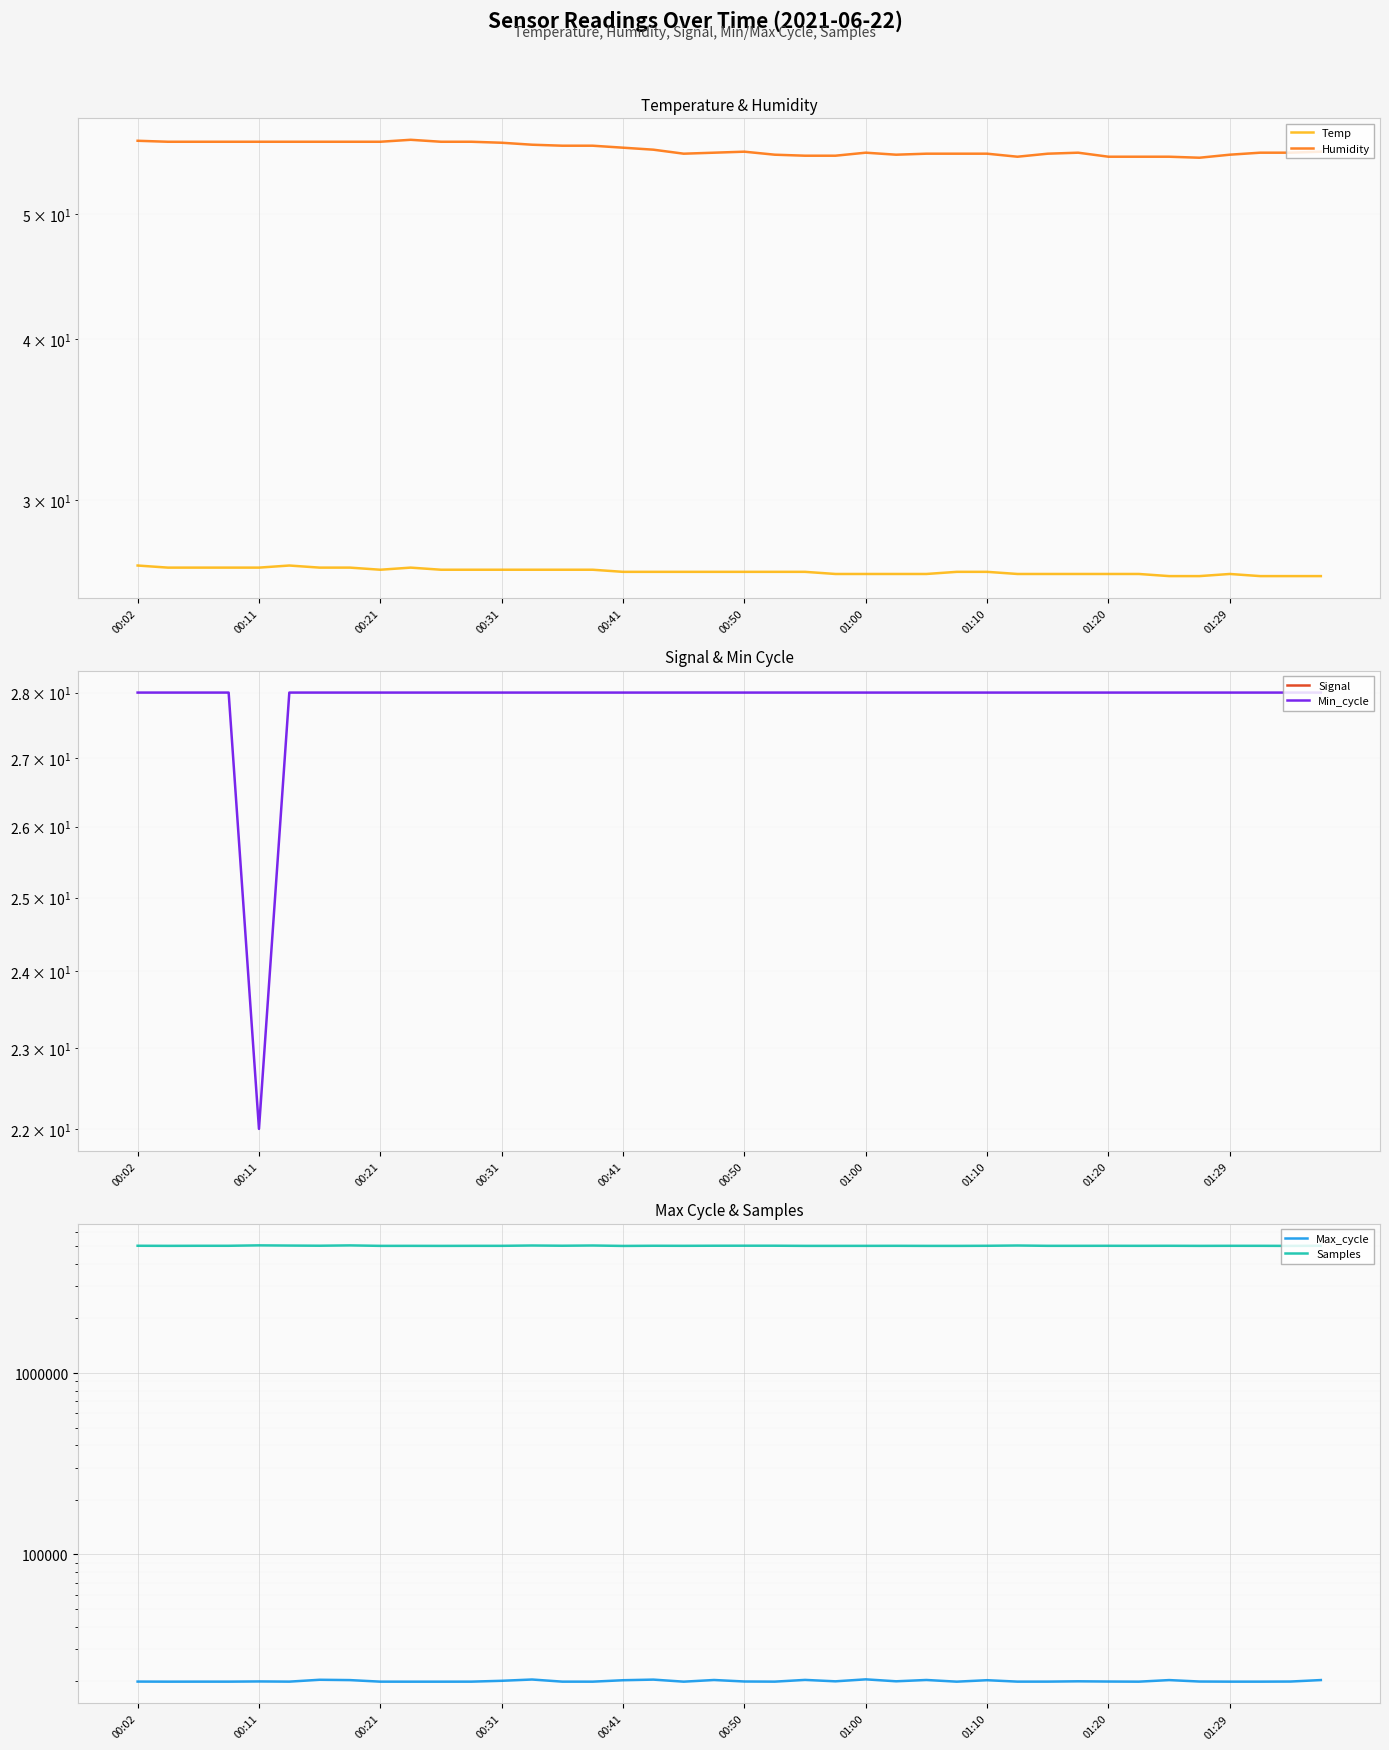

What are all the series names shown in the legend?

Temp, Humidity, Signal, Min_cycle, Max_cycle, Samples